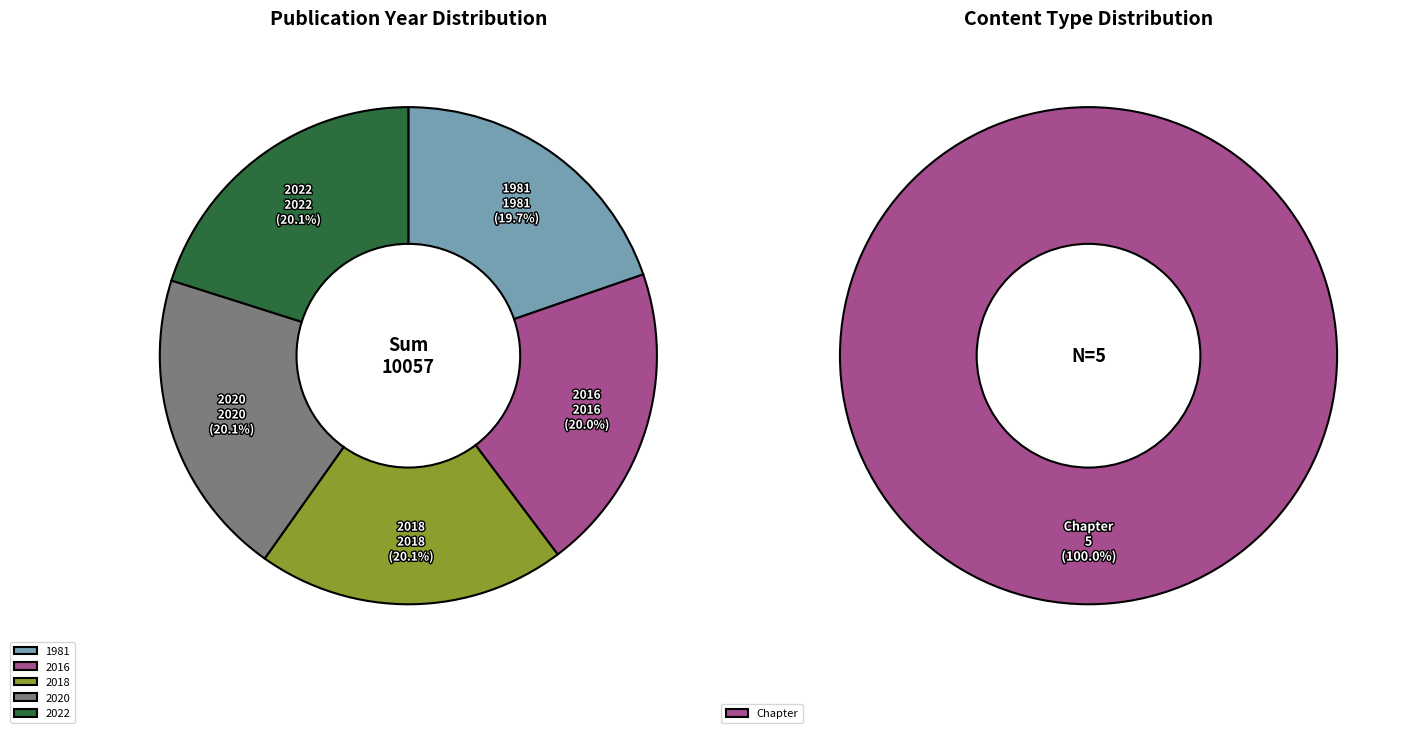

Is the sum of 1981 and 2020 greater than half?

No